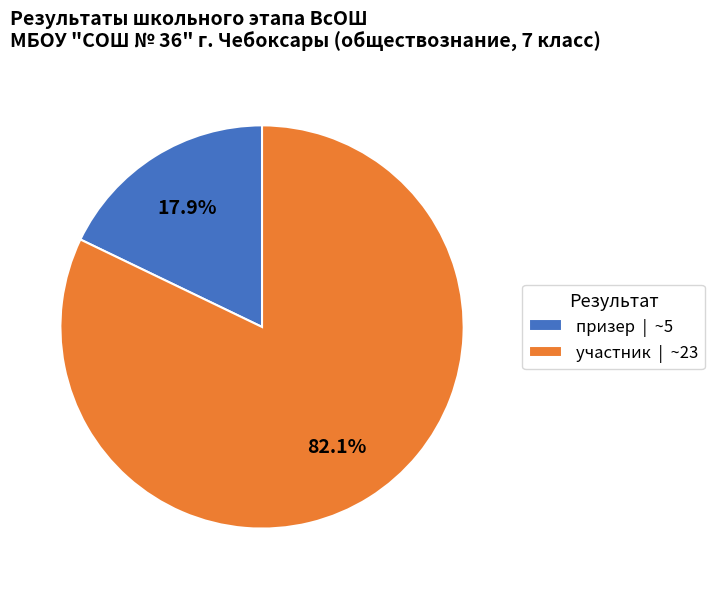

To the nearest percent, what portion does призер represent?

18%